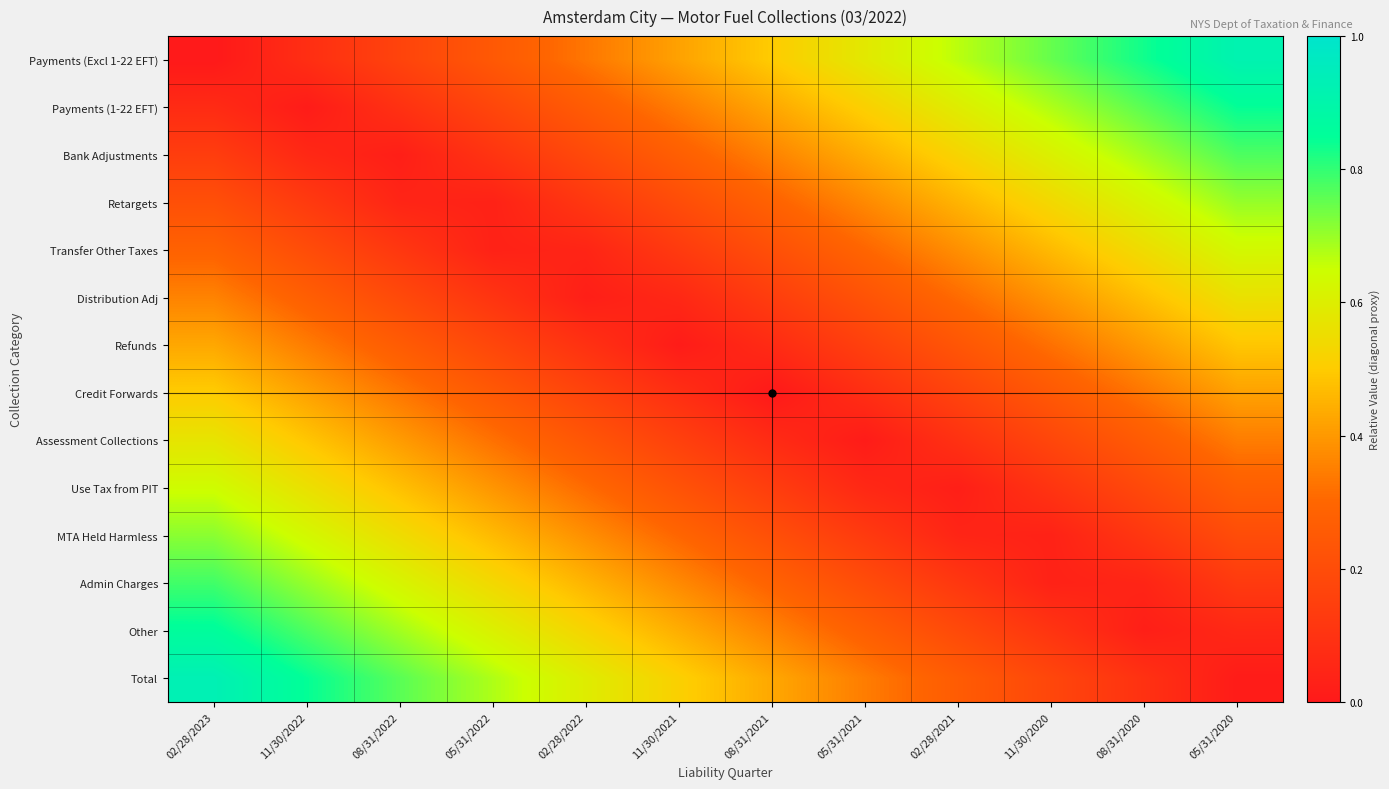

What is the difference between the highest and lowest values at 11/30/2022?

0.8